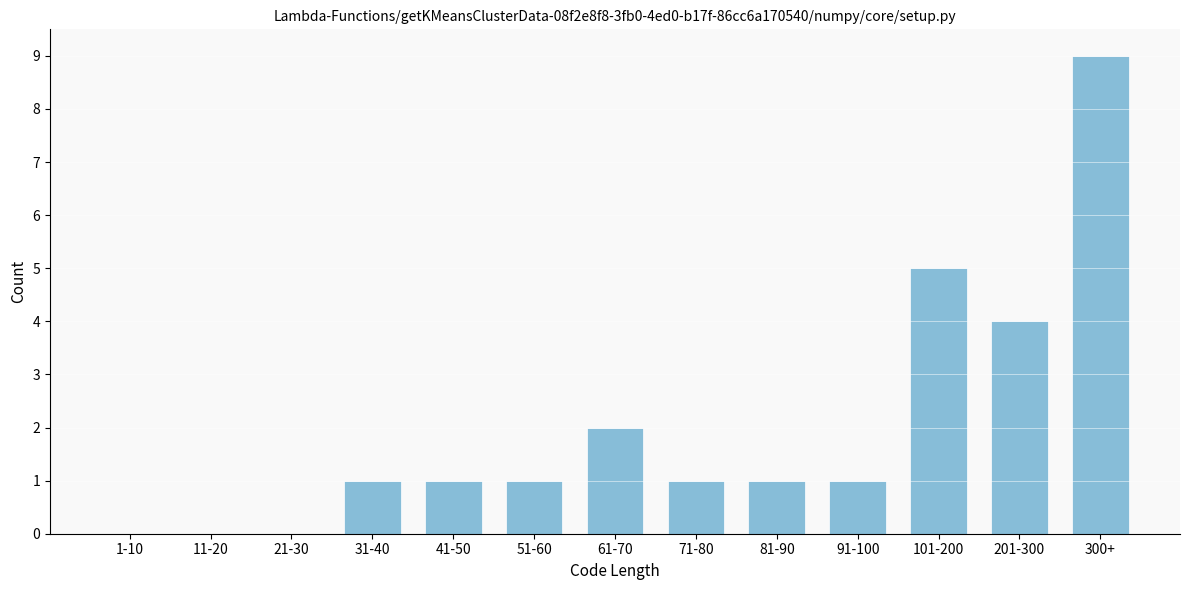

Reading left to right, extract all data points from this chart.

1-10=0	11-20=0	21-30=0	31-40=1	41-50=1	51-60=1	61-70=2	71-80=1	81-90=1	91-100=1	101-200=5	201-300=4	300+=9